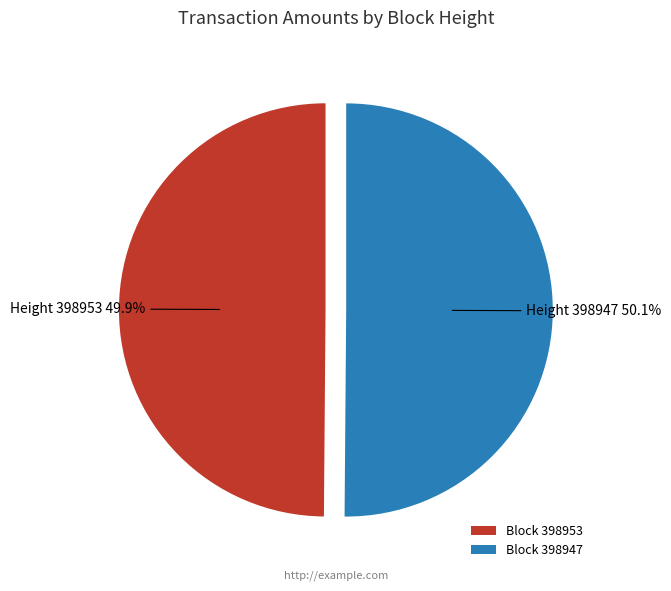

Do Block 398947 and Block 398953 together represent more than half of the pie?

Yes